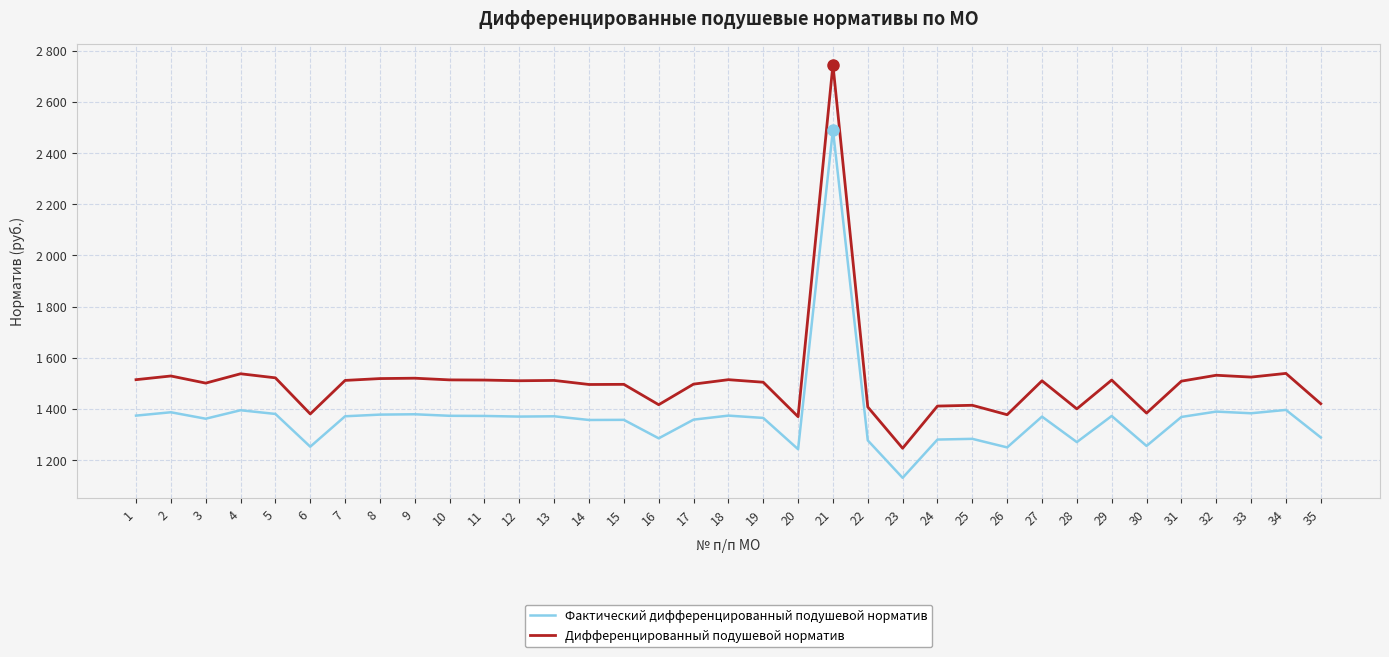

What is the value of the Фактический дифференцированный подушевой норматив point at the 4th from the left?

1395.0